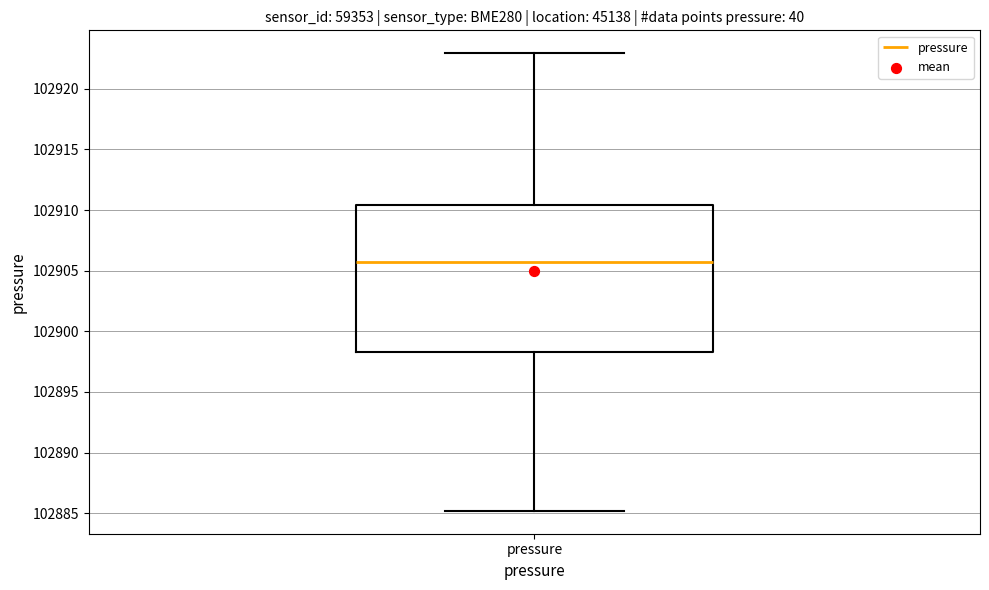

Transcribe this box plot: give where the median line is, the range the box spans, and where the two whiskers end, as read against the y-axis. The values are not printed on the chart, so give them approximately, as read against the axis.

median 102905.5, box 102898.5 to 102910.5, whiskers 102885.0 to 102923.0